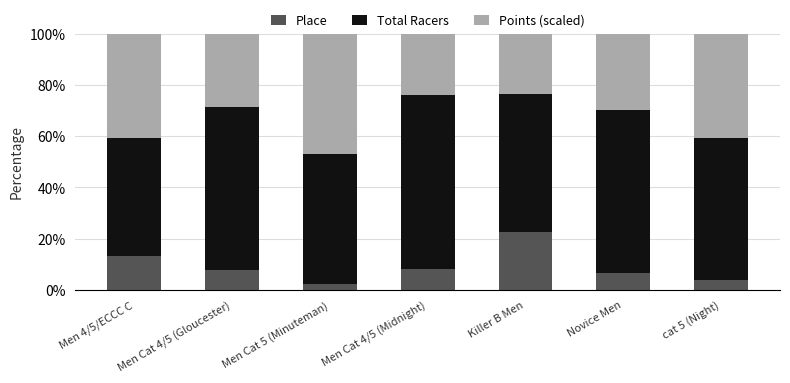

Is it true that Place equals 6.7 at Novice Men?

True